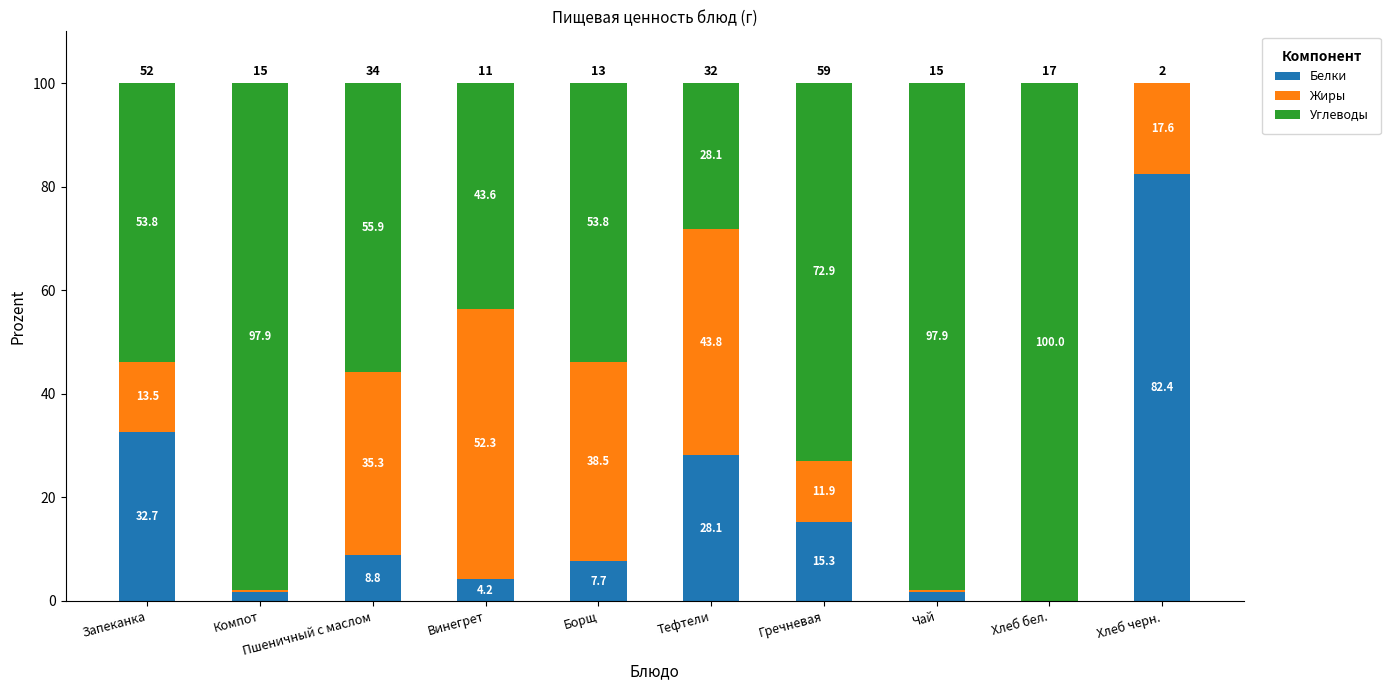

The Белки series shows 3.7 at Пшеничный с маслом. True or false?

False